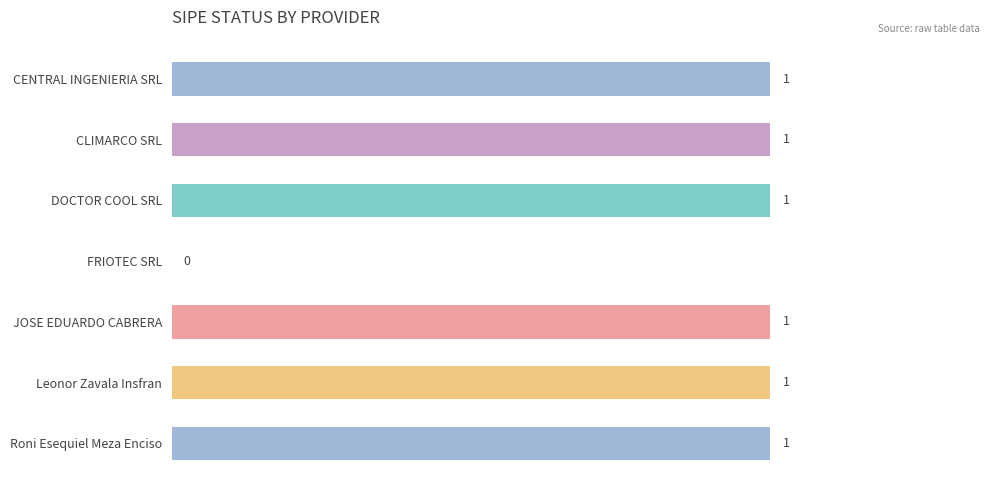

Count the values in the range 1 to 2.

6